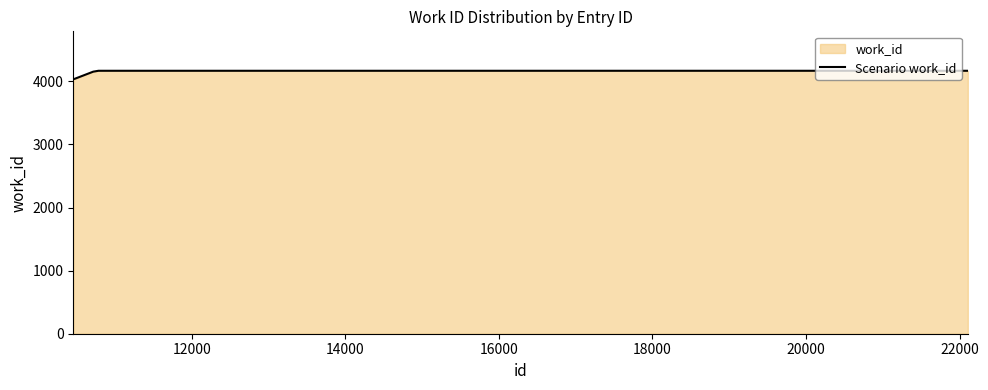

What is the difference between the maximum and second lowest values?

129